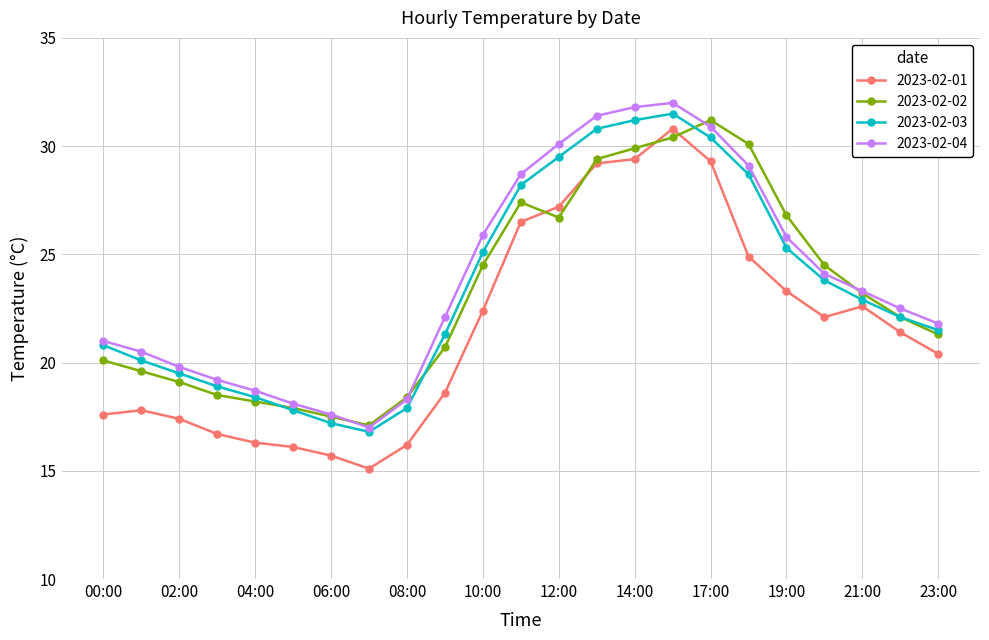

What is the value of the 2023-02-01 point at the 12th from the left?

26.5